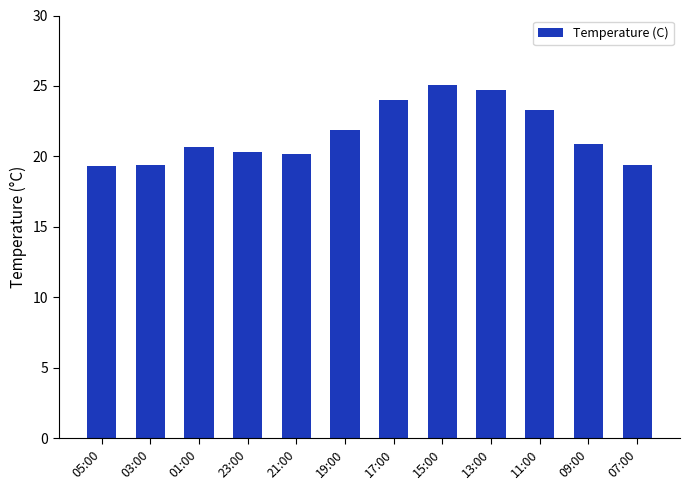

True or false: the data shows 20.9 at 09:00.

True